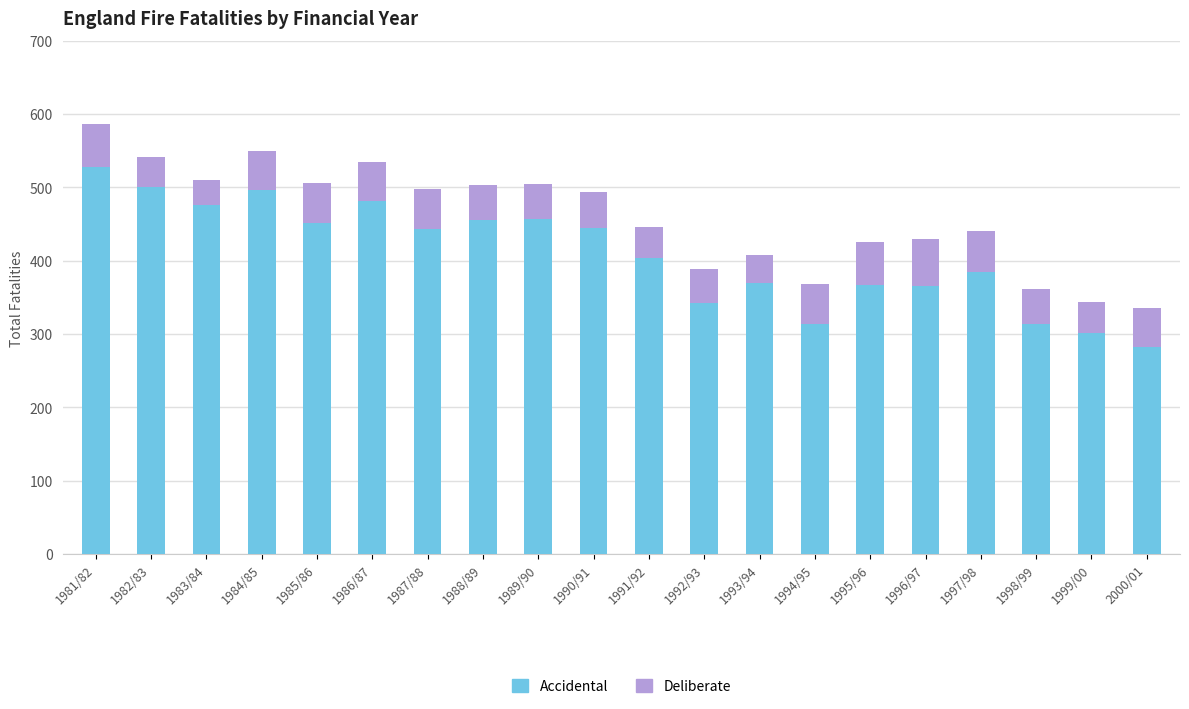

What is the total value across all series at 1999/00?

343